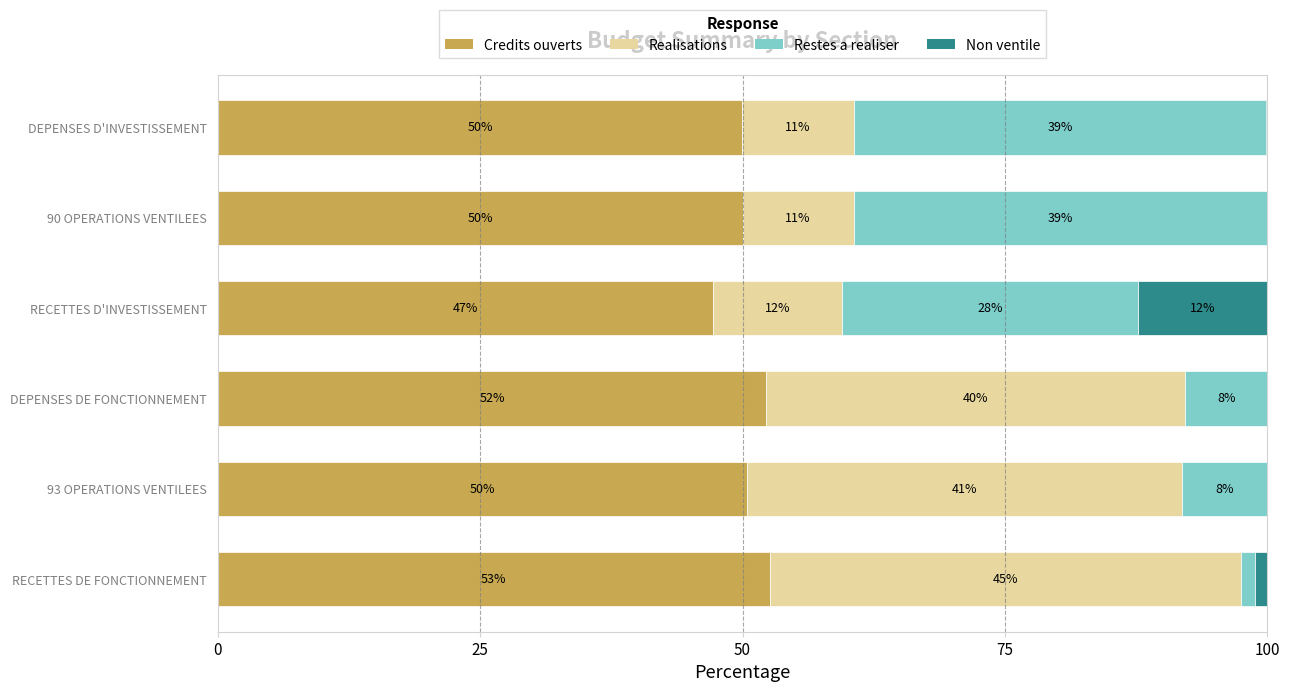

What are all the series names shown in the legend?

Credits ouverts, Realisations, Restes a realiser, Non ventile